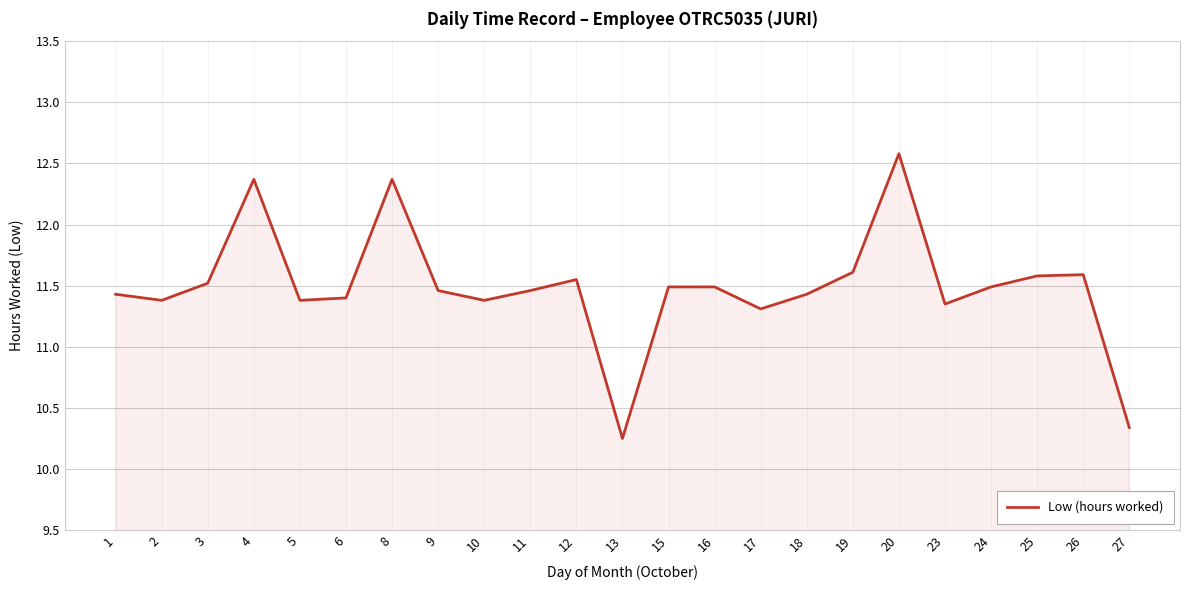

Where is the first local minimum?

2